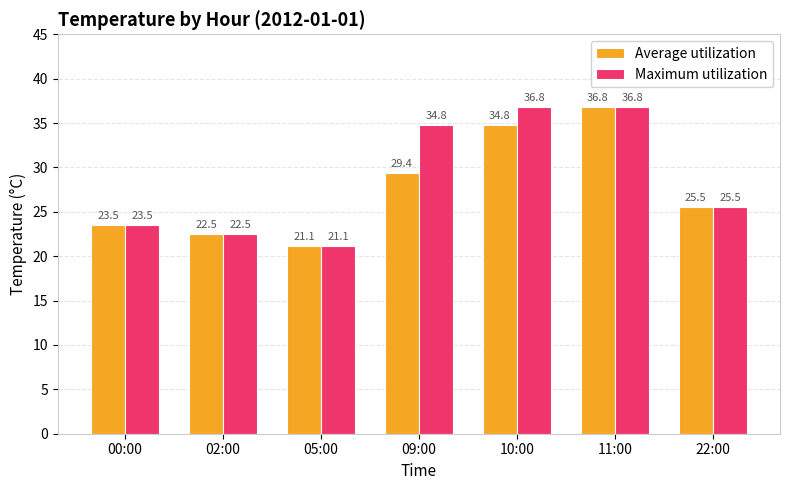

Is it true that Maximum utilization equals 55.6 at 09:00?

False